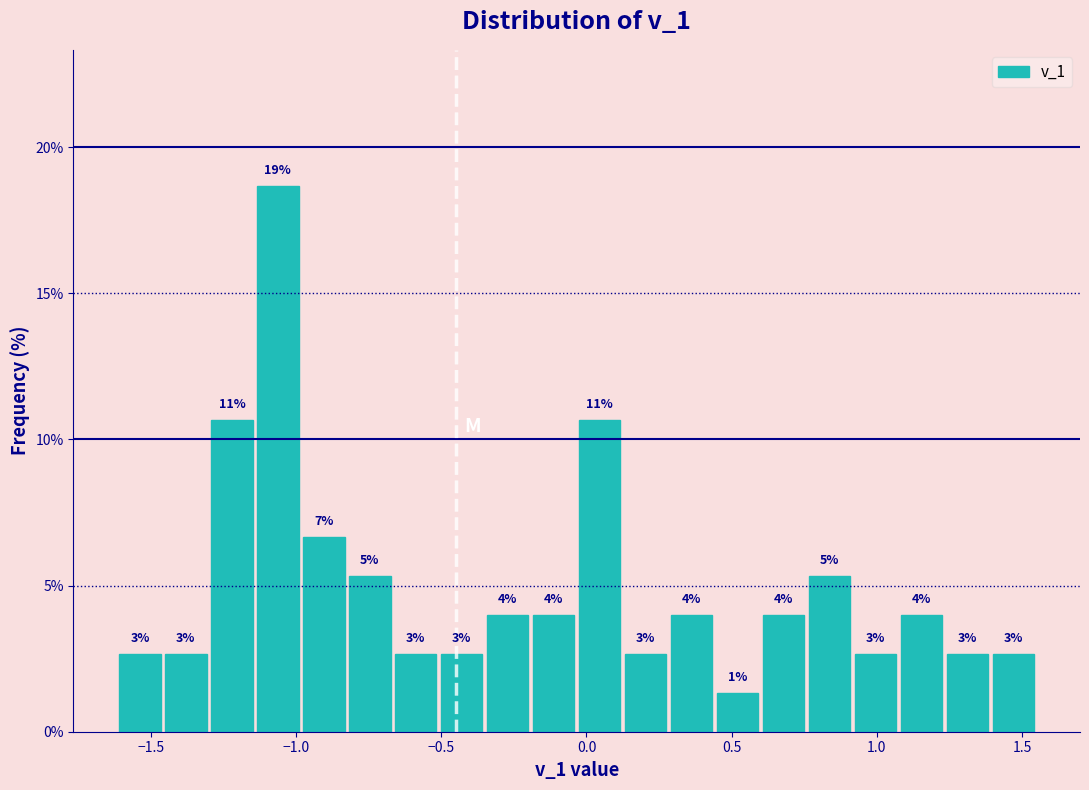

Read against the x-axis, roughly where is the centre of the tallest bar?

-1.05